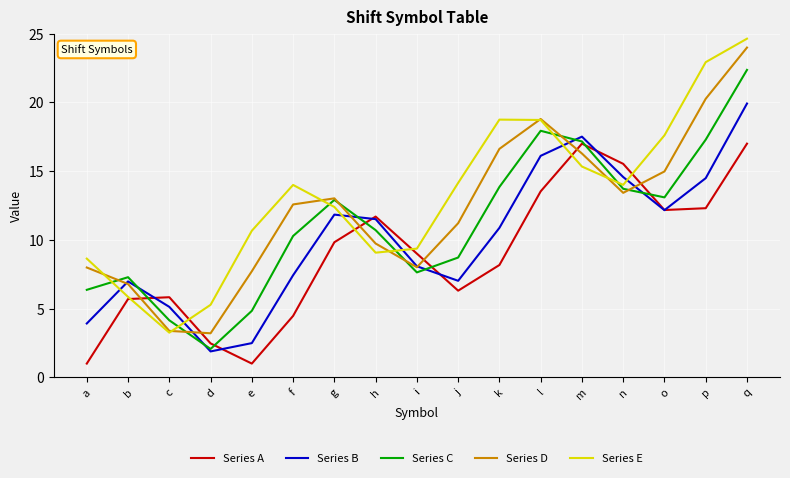

What is the lowest value of the Series C series?

2.1